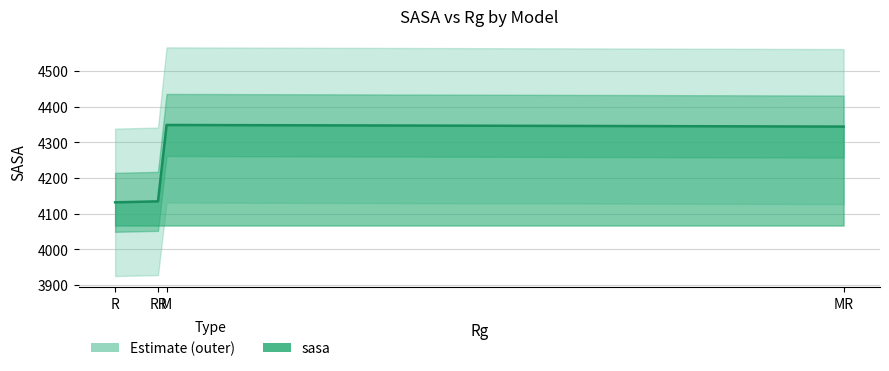

The chart shows a value of 4348.7 at M. True or false?

True